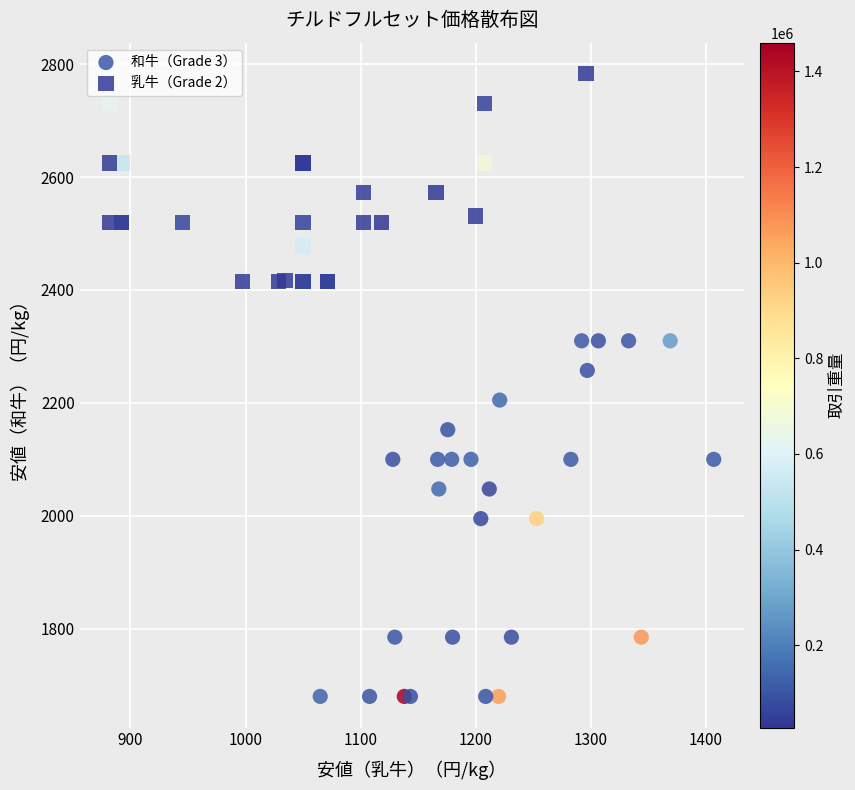

Which series contains the highest Y value?

乳牛（Grade 2）